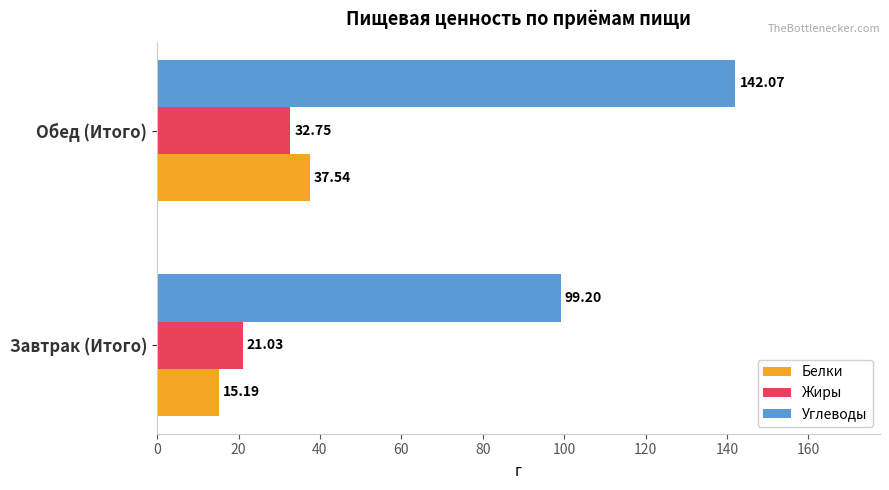

List the labels in order of Жиры value, smallest first.

Завтрак (Итого), Обед (Итого)